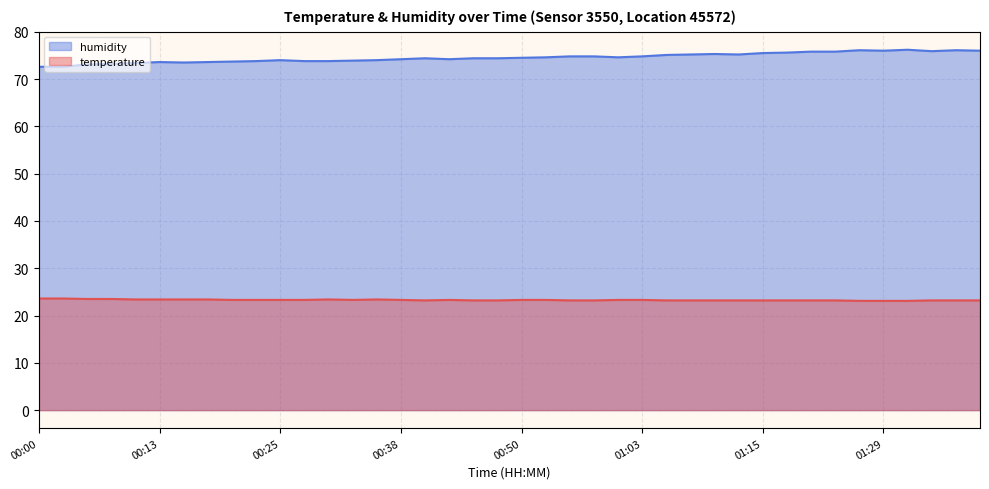

List the series in order of their peak value, lowest first.

temperature, humidity